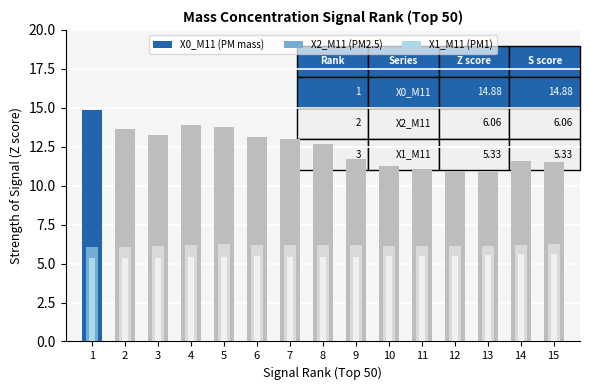

How many distinct data groups are displayed?

3